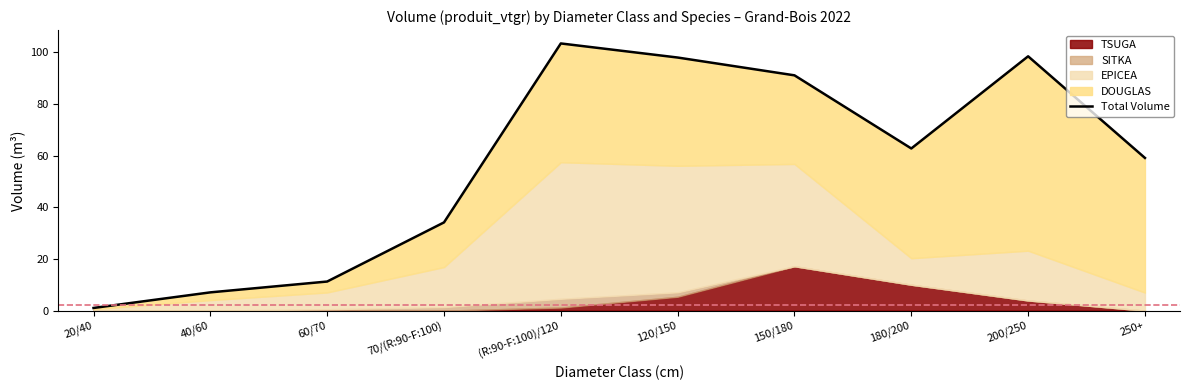

Where is the data nearest to the value 52?

250+